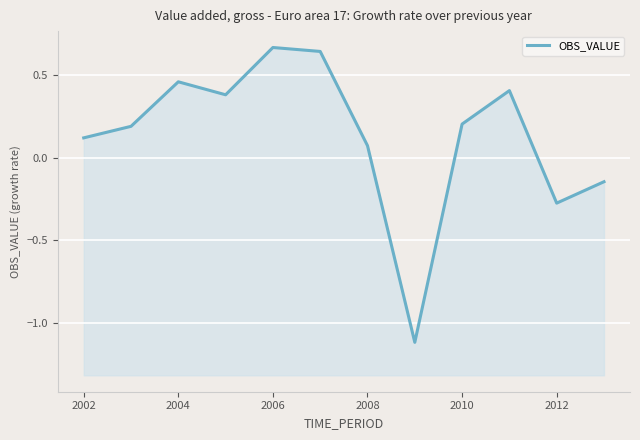

Reading right to left, extract all data points from this chart.

-0.1	-0.3	0.4	0.2	-1.1	0.1	0.6	0.7	0.4	0.5	0.2	0.1